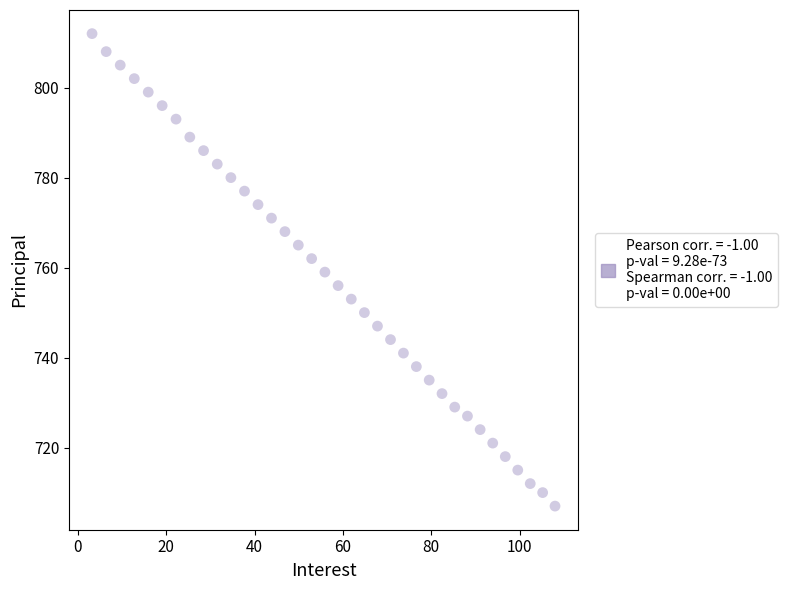

What is the range of Y values (max minus min)?

105